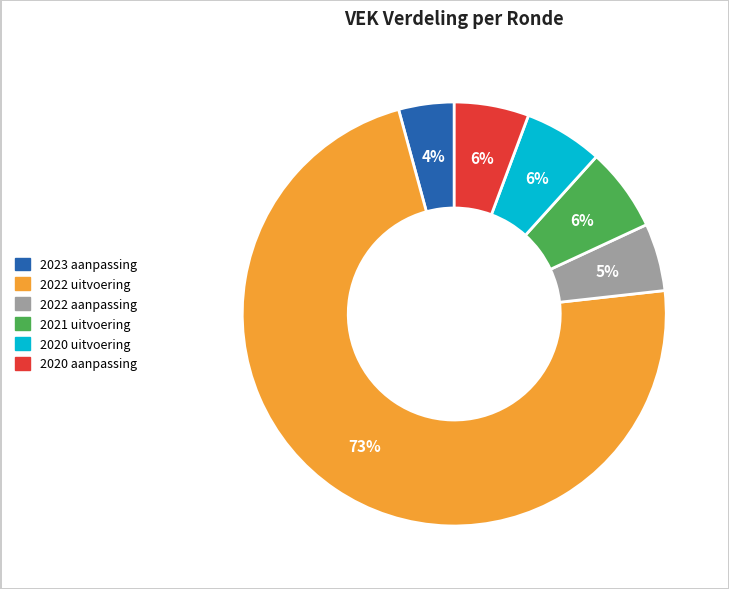

Does any single category account for the majority?

Yes